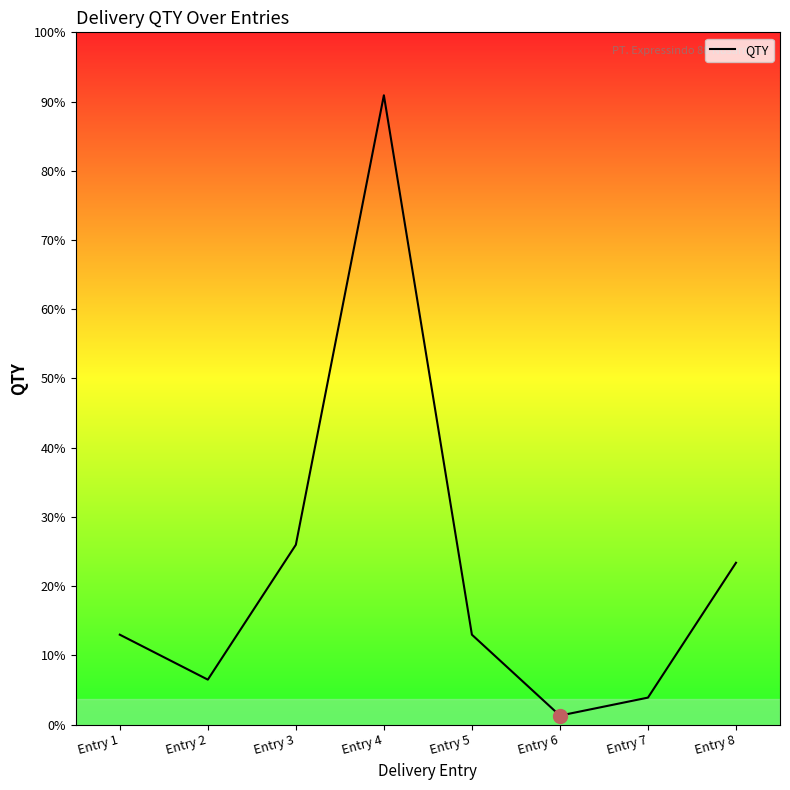

List the labels in order of value, smallest first.

Entry 6, Entry 7, Entry 2, Entry 1, Entry 5, Entry 8, Entry 3, Entry 4